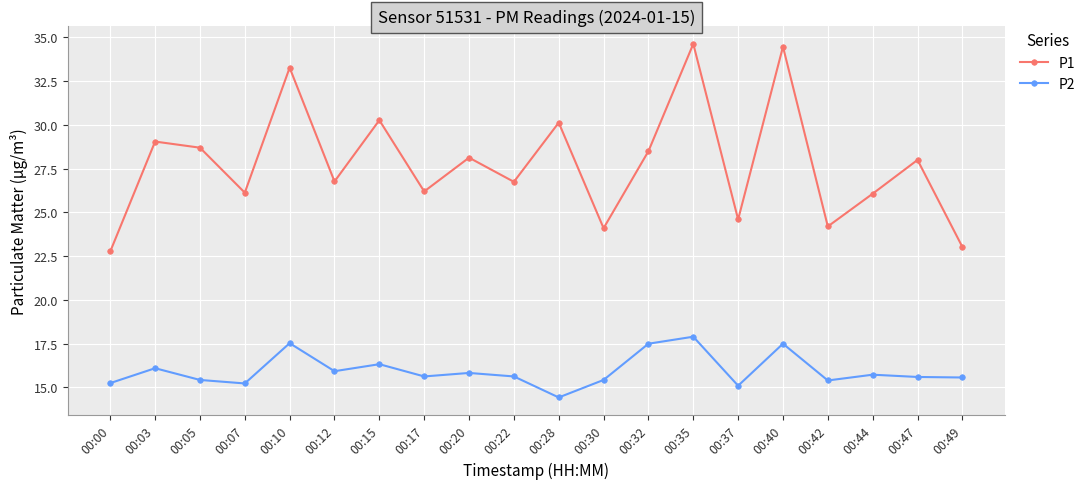

True or false: P2 and P1 intersect in this chart.

False